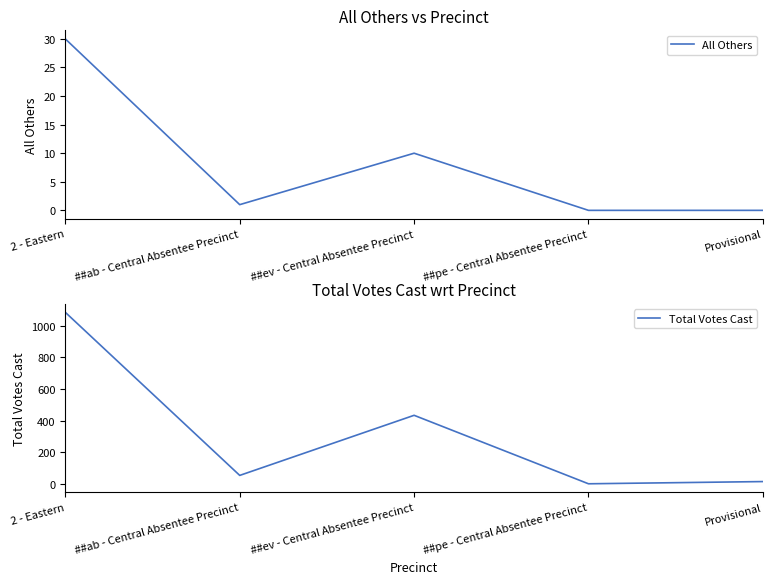

Which series has the largest total across all categories?

Total Votes Cast